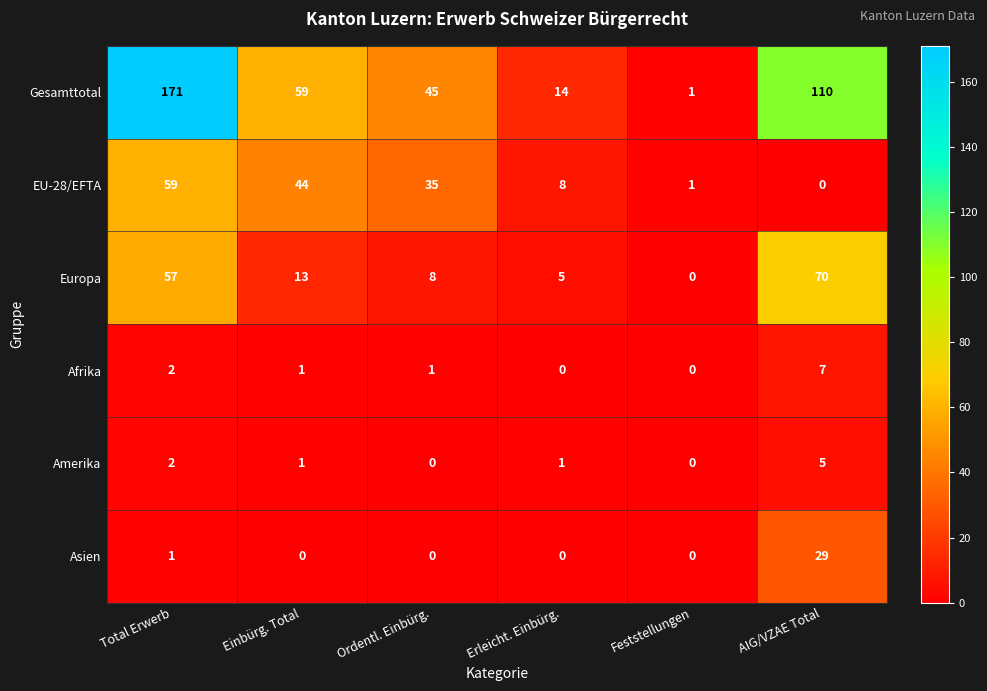

What is the sum of all Europa values?

153